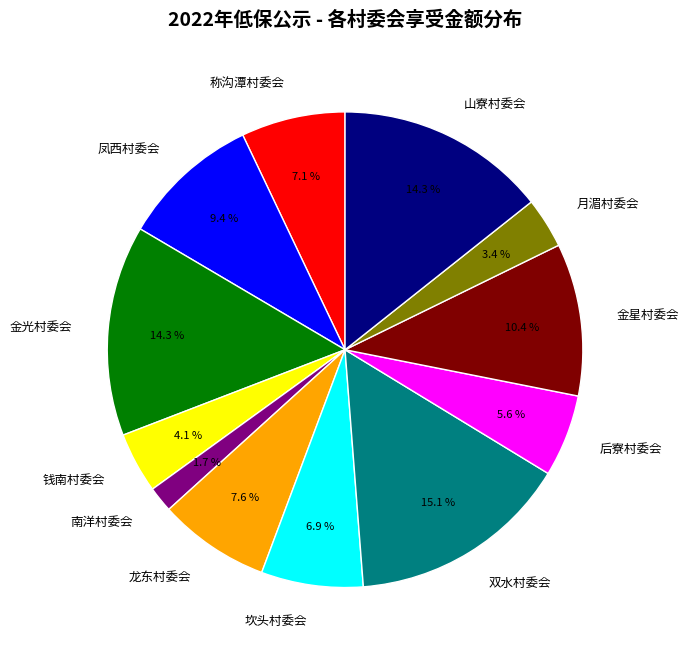

What percentage is NOT represented by 称沟潭村委会?

92.9%